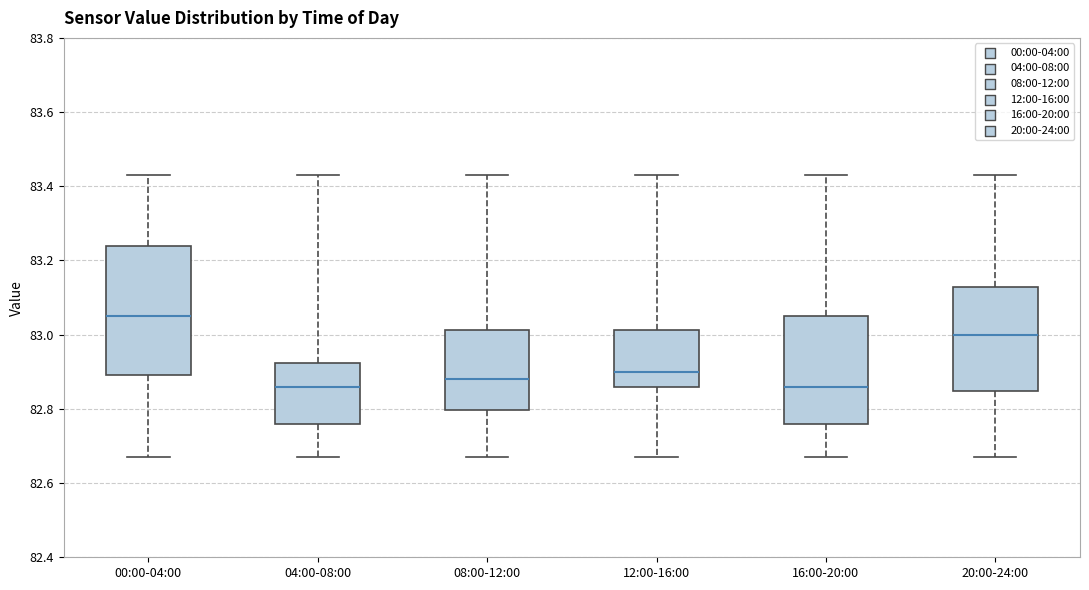

Reading left to right, transcribe this box plot: for each box, give where its median line is, the range the box spans, and where its two whiskers end, as read against the y-axis. The values are not printed on the chart, so give them approximately, as read against the axis.

00:00-04:00: median 83.06, box 82.90 to 83.24, whiskers 82.68 to 83.44
04:00-08:00: median 82.86, box 82.76 to 82.92, whiskers 82.68 to 83.44
08:00-12:00: median 82.88, box 82.80 to 83.02, whiskers 82.68 to 83.44
12:00-16:00: median 82.90, box 82.86 to 83.02, whiskers 82.68 to 83.44
16:00-20:00: median 82.86, box 82.76 to 83.06, whiskers 82.68 to 83.44
20:00-24:00: median 83.00, box 82.84 to 83.12, whiskers 82.68 to 83.44